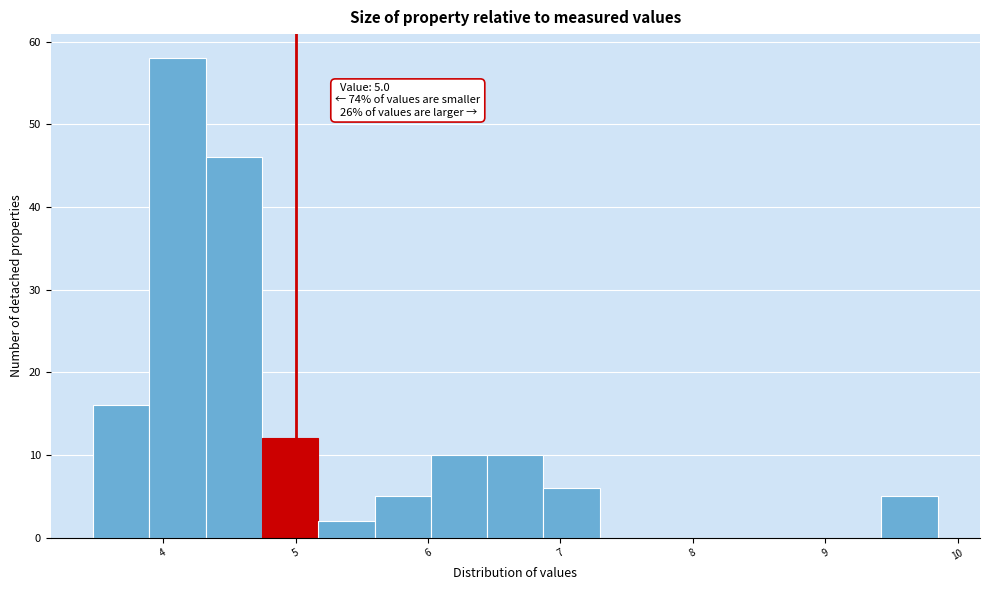

Over which range of the x-axis is the bar tallest?

3.9 to 4.3